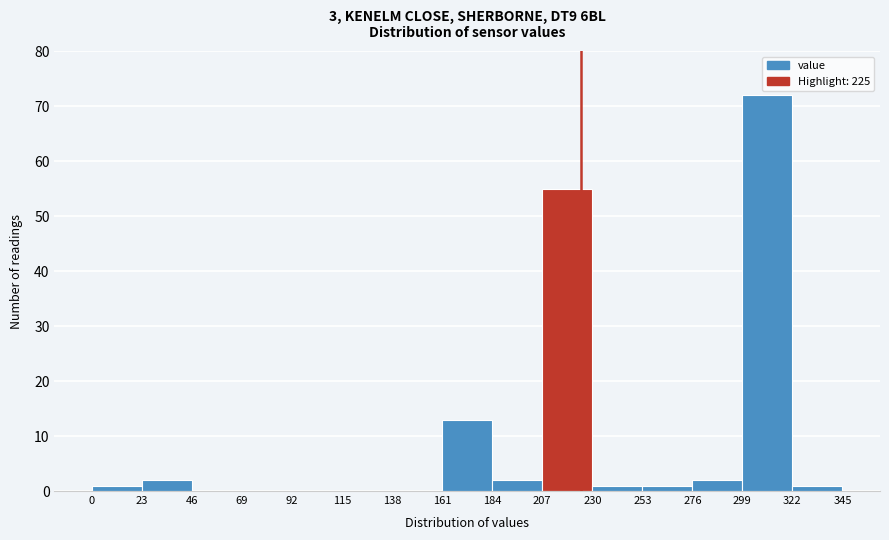

How tall is the bar that spans 299 to 322 on the x-axis? The values are not printed on the chart, so give them approximately, as read against the axis.

72